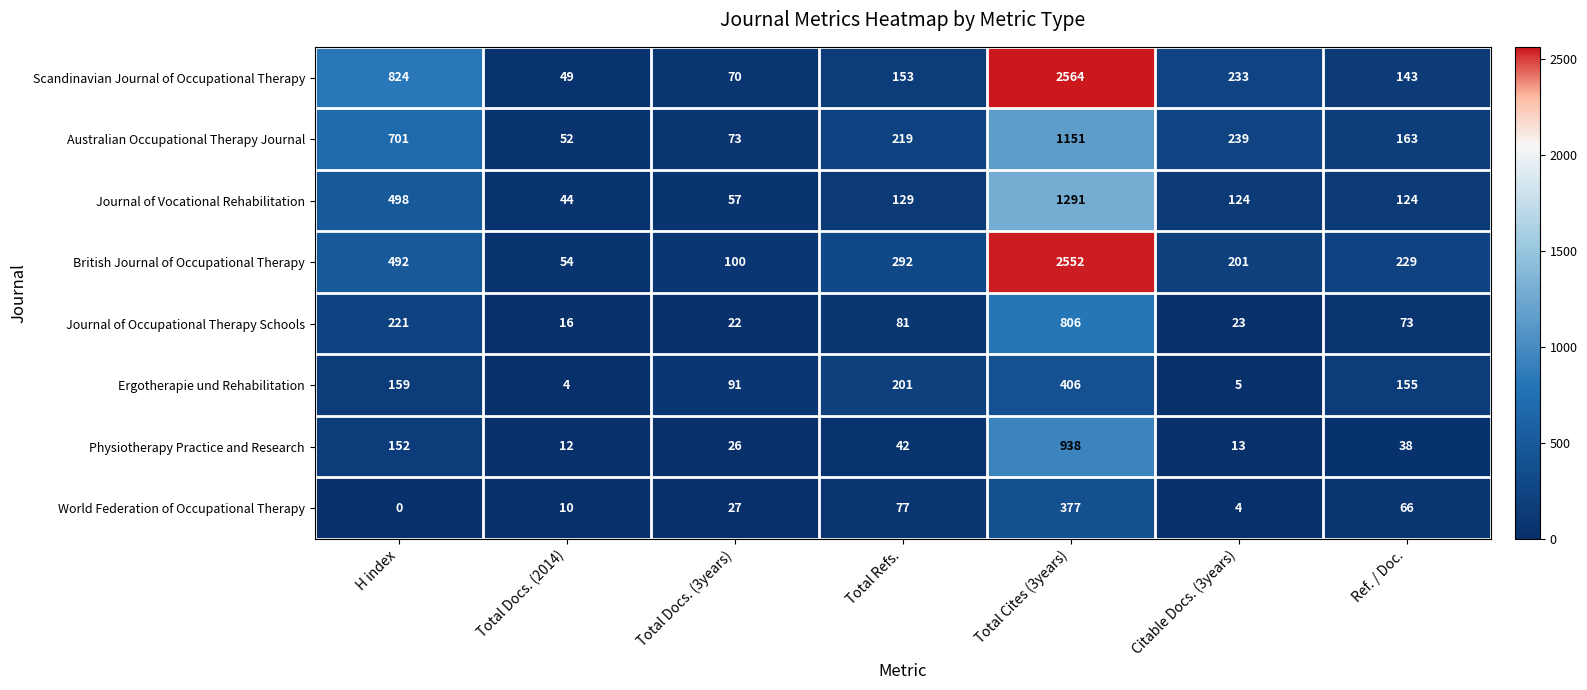

Which series has the largest range (max minus min)?

Scandinavian Journal of Occupational Therapy